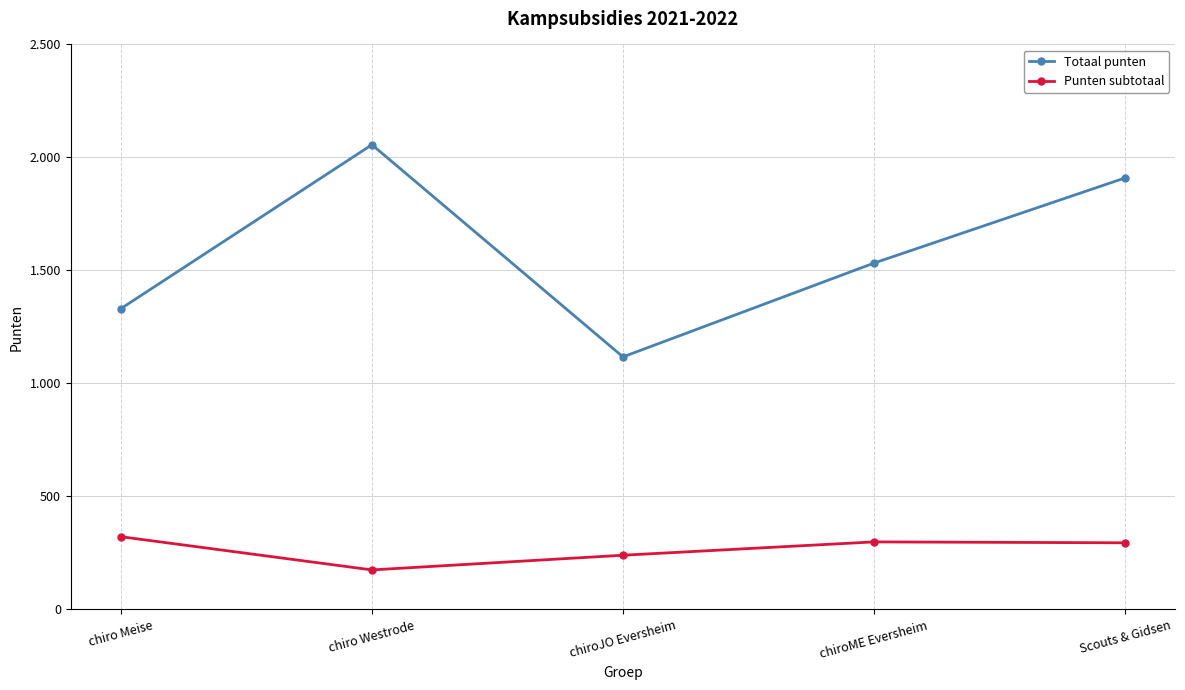

True or false: Punten subtotaal and Totaal punten cross at least once.

False